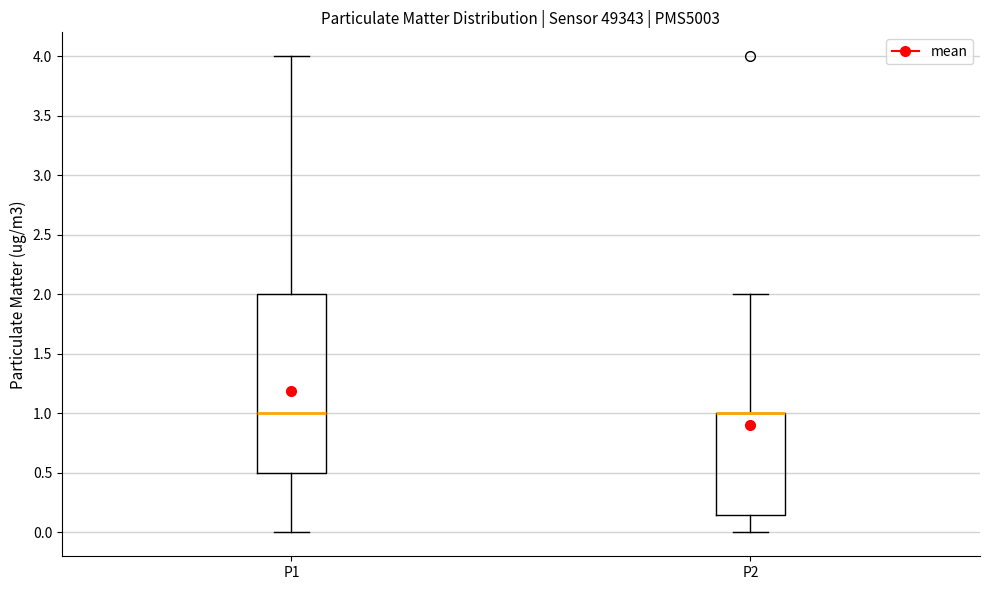

Comparing the boxes themselves (not the whiskers), which one is the tallest?

P1